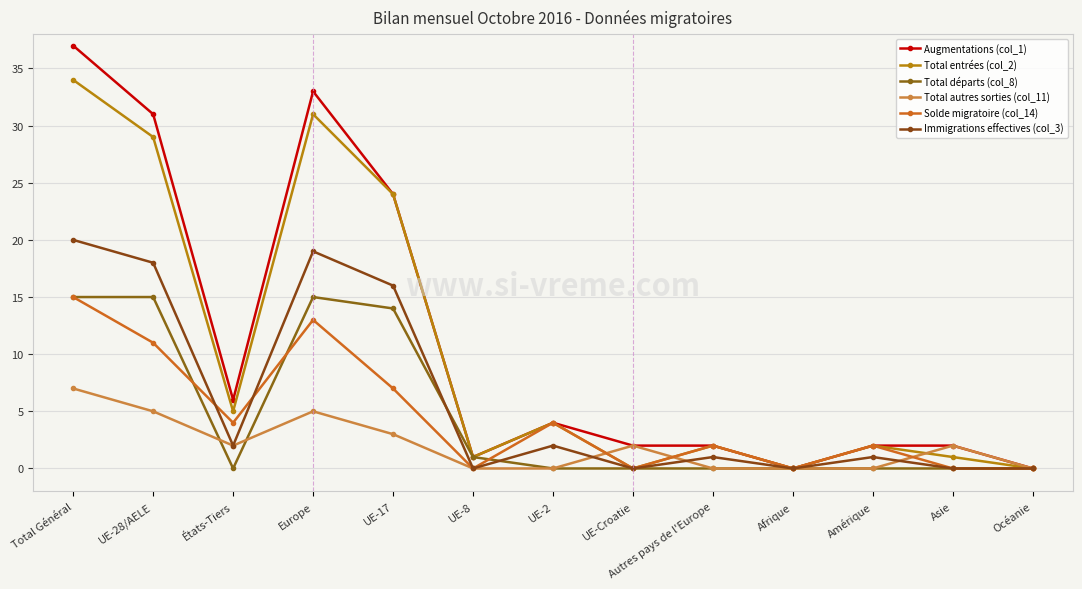

The value of Immigrations effectives (col_3) at Océanie is 0. True or false?

True